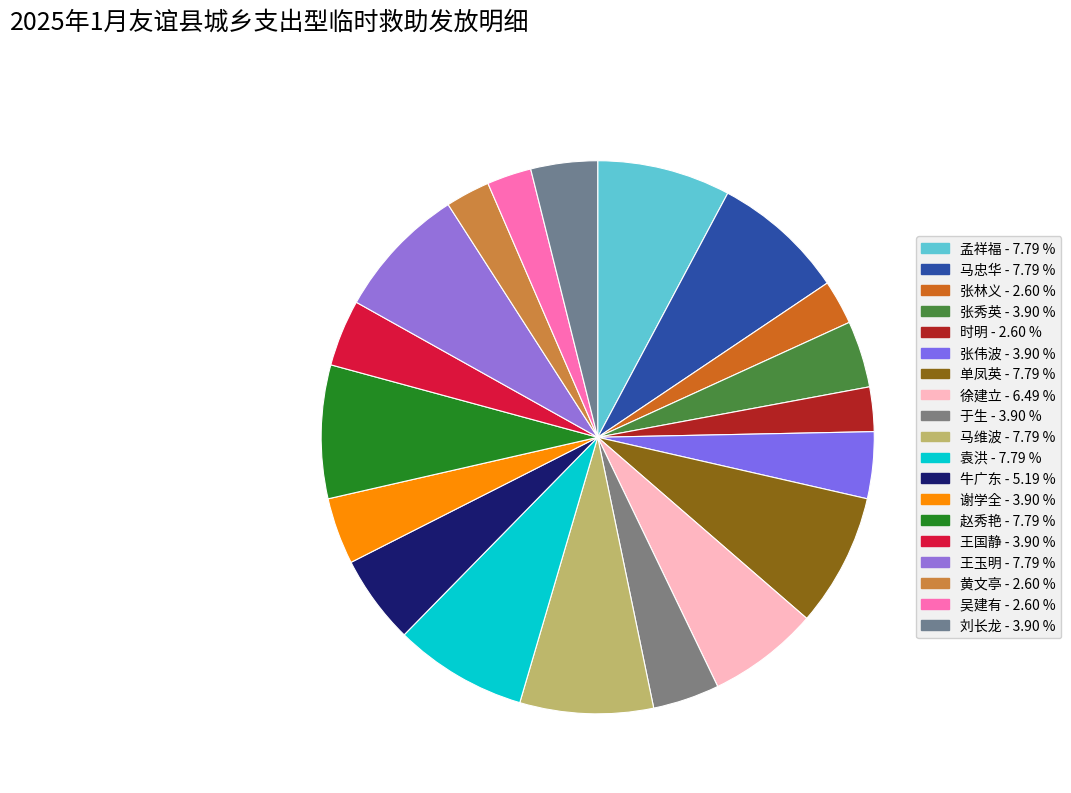

True or false: 黄文亭 accounts for 3% of the total.

True